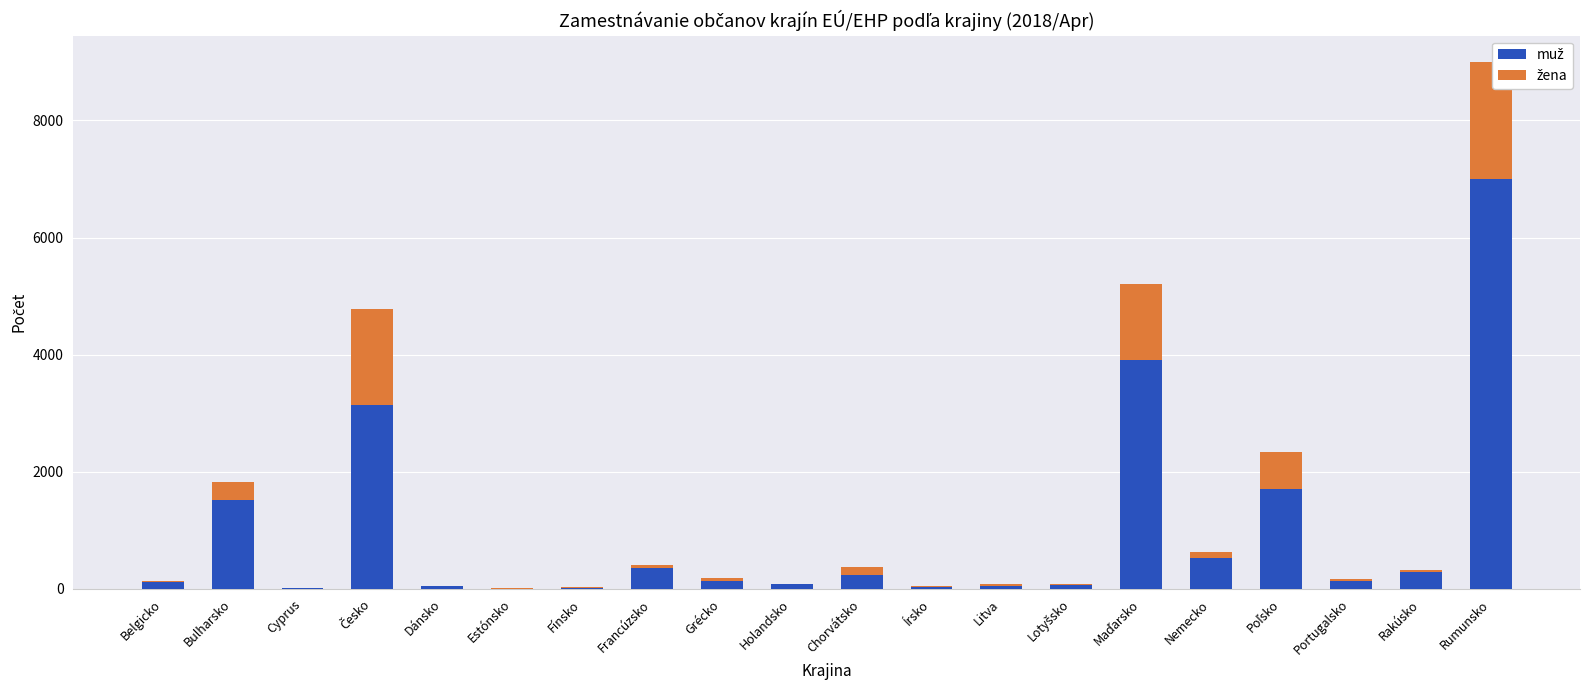

Reading left to right, list all the values displayed in this chart.

muž: Belgicko=118	Bulharsko=1522	Cyprus=14	Česko=3148	Dánsko=44	Estónsko=4	Fínsko=18	Francúzsko=354	Grécko=139	Holandsko=78	Chorvátsko=239	Írsko=33	Litva=43	Lotyšsko=61	Maďarsko=3912	Nemecko=530	Poľsko=1698	Portugalsko=139	Rakúsko=285	Rumunsko=7000
žena: Belgicko=8	Bulharsko=299	Cyprus=3	Česko=1639	Dánsko=3	Estónsko=3	Fínsko=22	Francúzsko=55	Grécko=46	Holandsko=10	Chorvátsko=138	Írsko=10	Litva=40	Lotyšsko=23	Maďarsko=1293	Nemecko=91	Poľsko=642	Portugalsko=28	Rakúsko=39	Rumunsko=2000